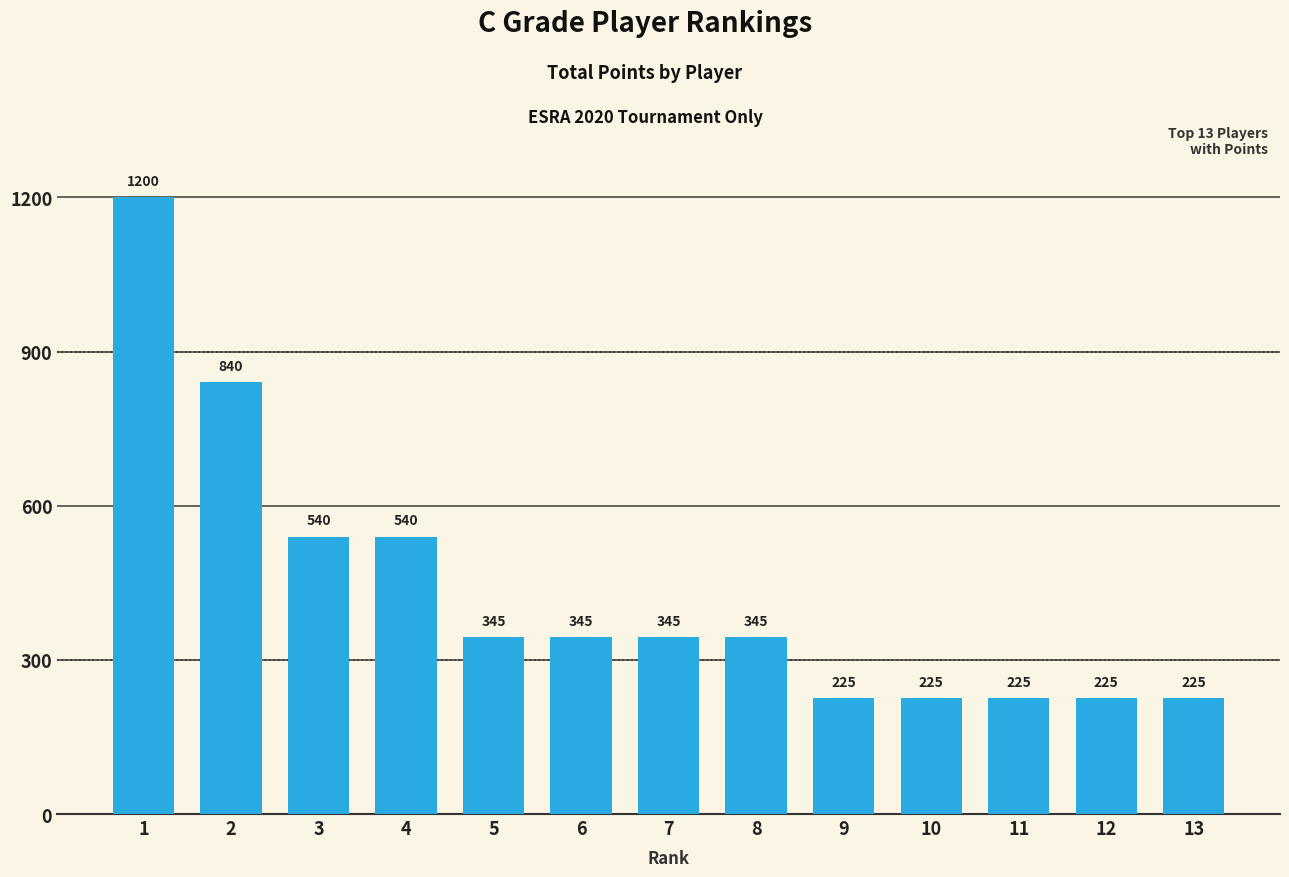

Approximately how many times larger is the value at 3 compared to 13?

2.4